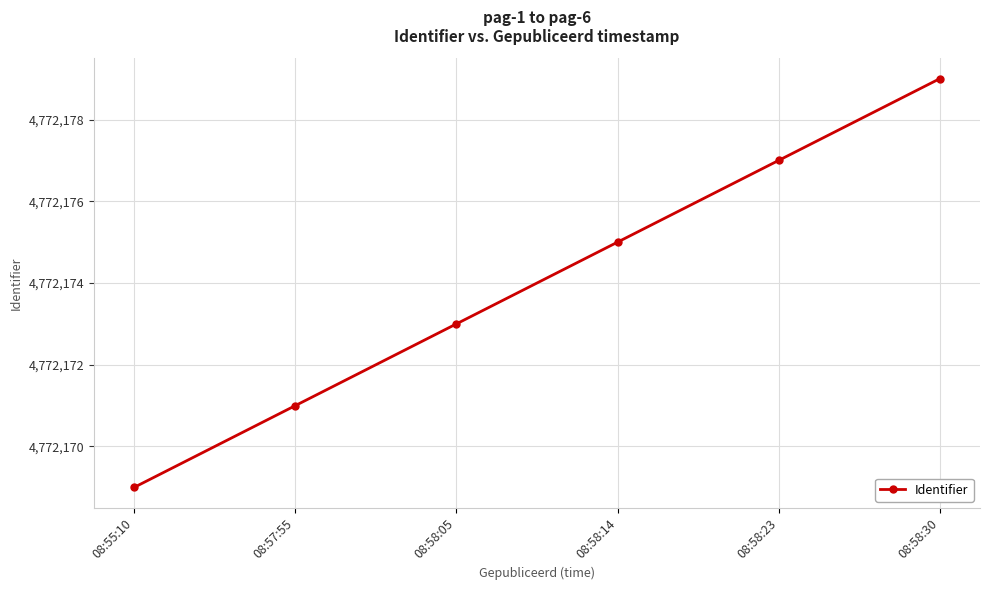

Rank the categories by value from lowest to highest.

08:55:10, 08:57:55, 08:58:05, 08:58:14, 08:58:23, 08:58:30